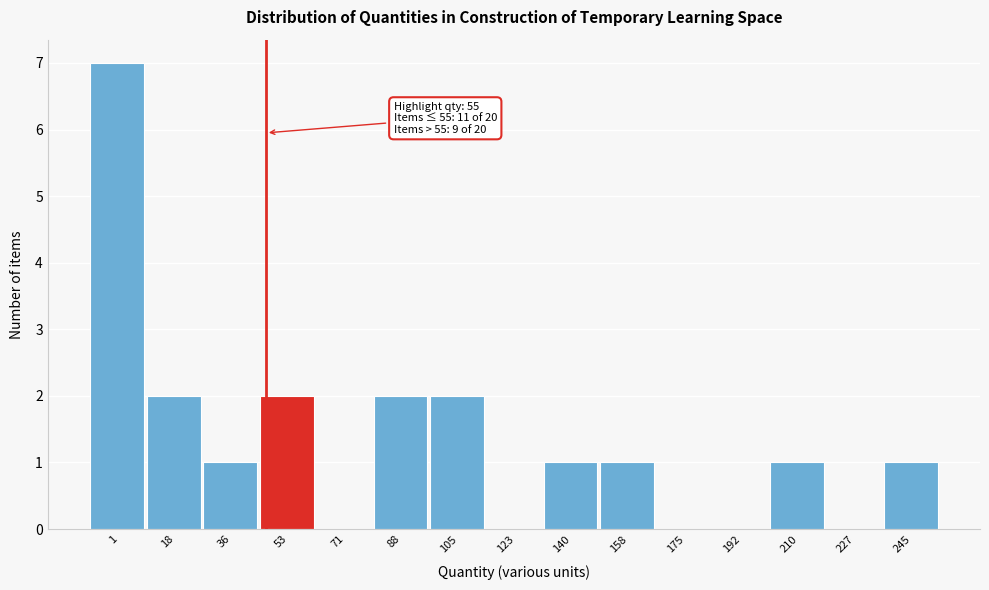

Reading right to left, extract all data points from this chart.

245=1	227=0	210=1	192=0	175=0	158=1	140=1	123=0	105=2	88=2	71=0	53=2	36=1	18=2	1=7